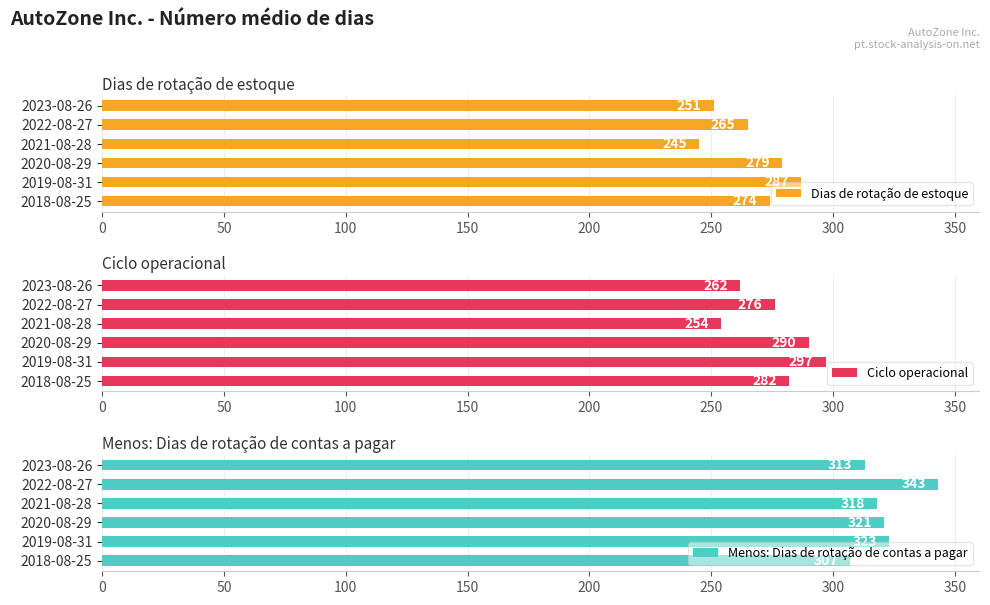

What are all the series names shown in the legend?

Dias de rotação de estoque, Ciclo operacional, Menos: Dias de rotação de contas a pagar